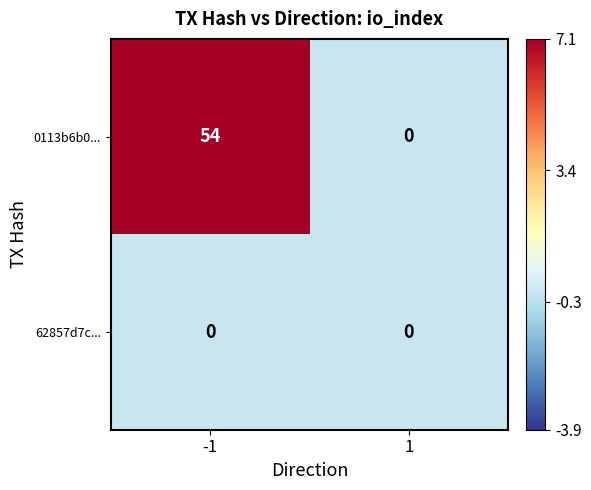

Is it true that 62857d7c... equals 0 at 1?

True